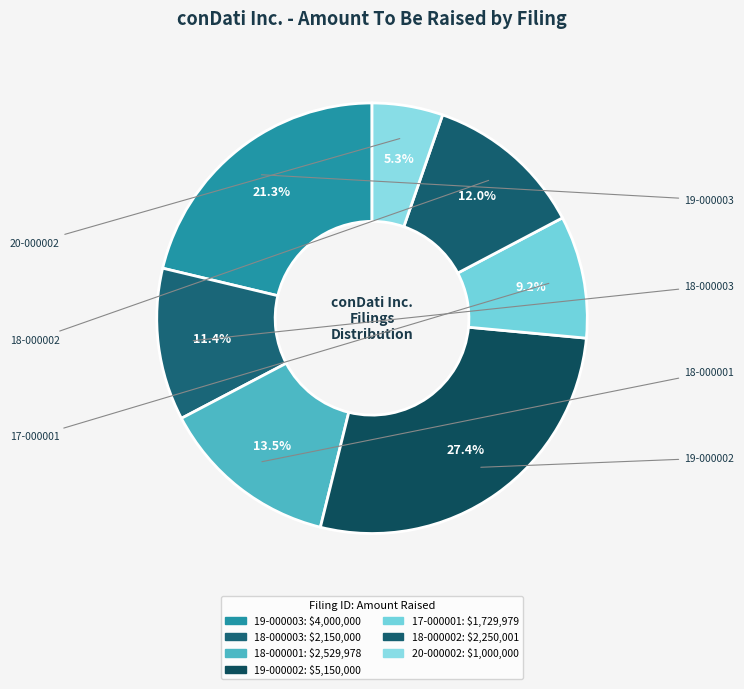

What is the smallest slice in the pie chart?

0001714878-20-000002